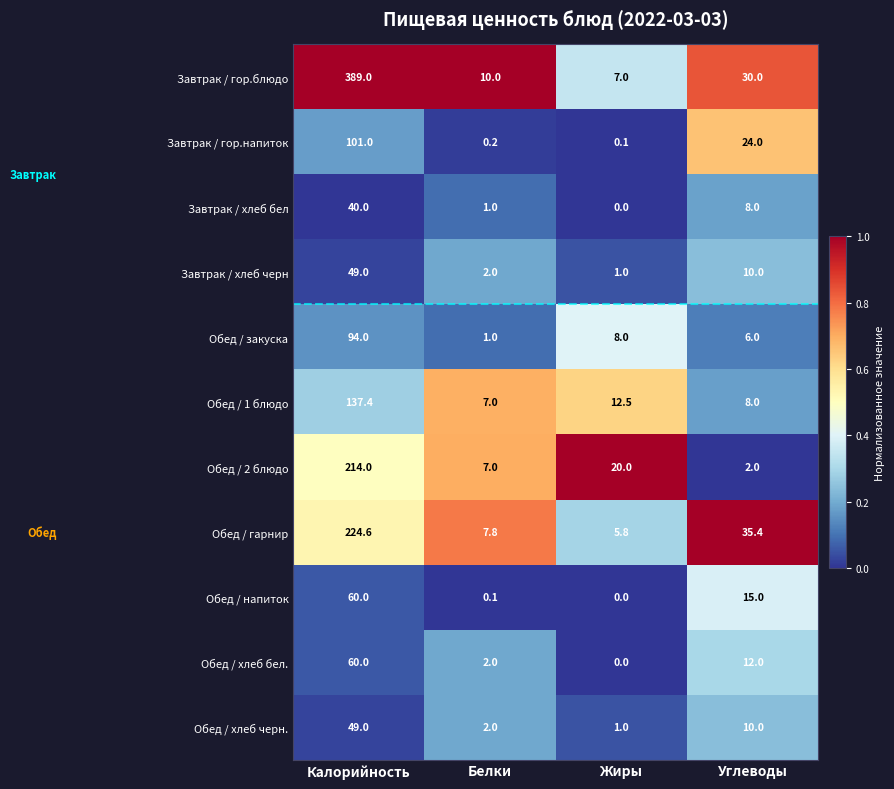

The Завтрак / хлеб бел series shows 40.0 at Калорийность. True or false?

True